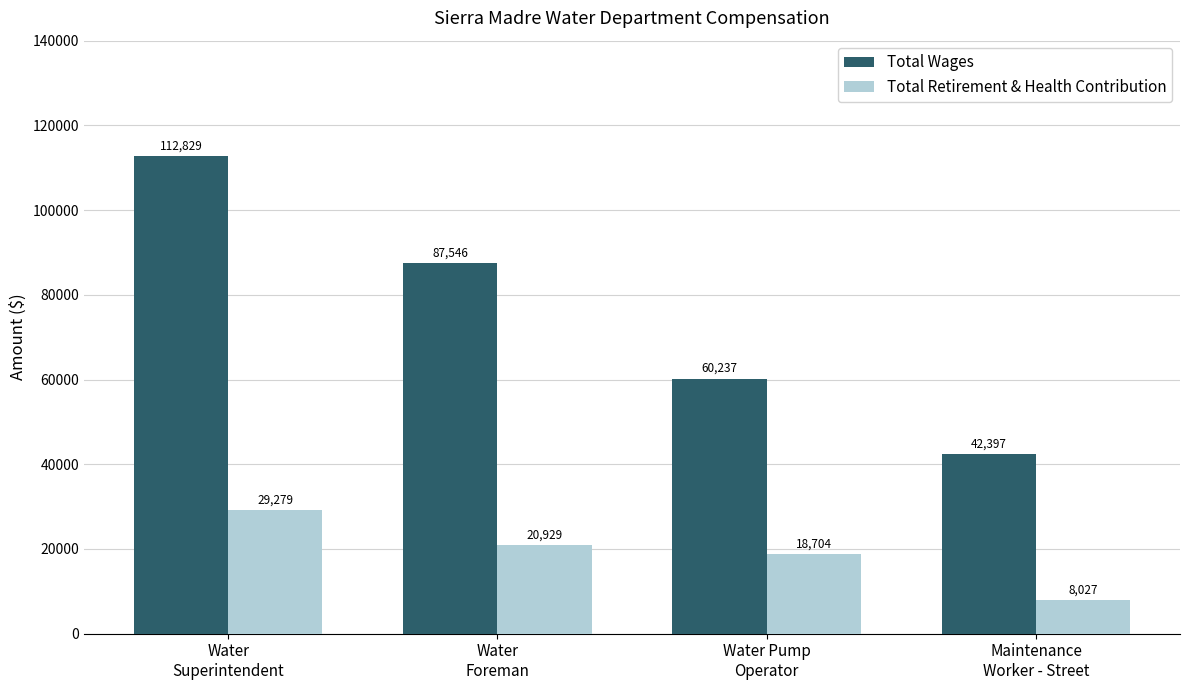

What is the average value of the Total Retirement & Health Contribution series?

19235